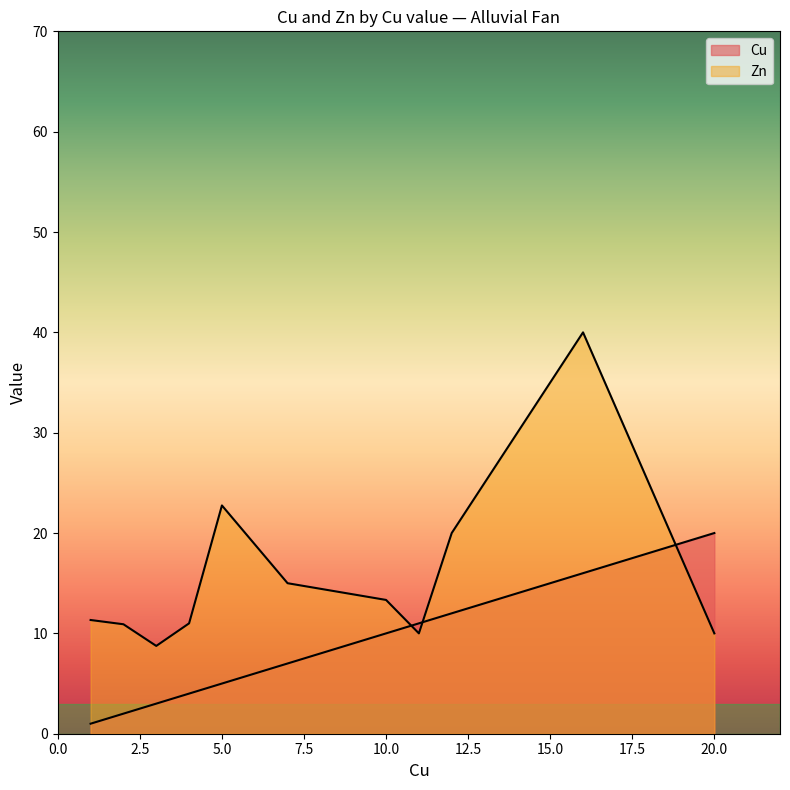

At which category is the sum across all series the highest?

16